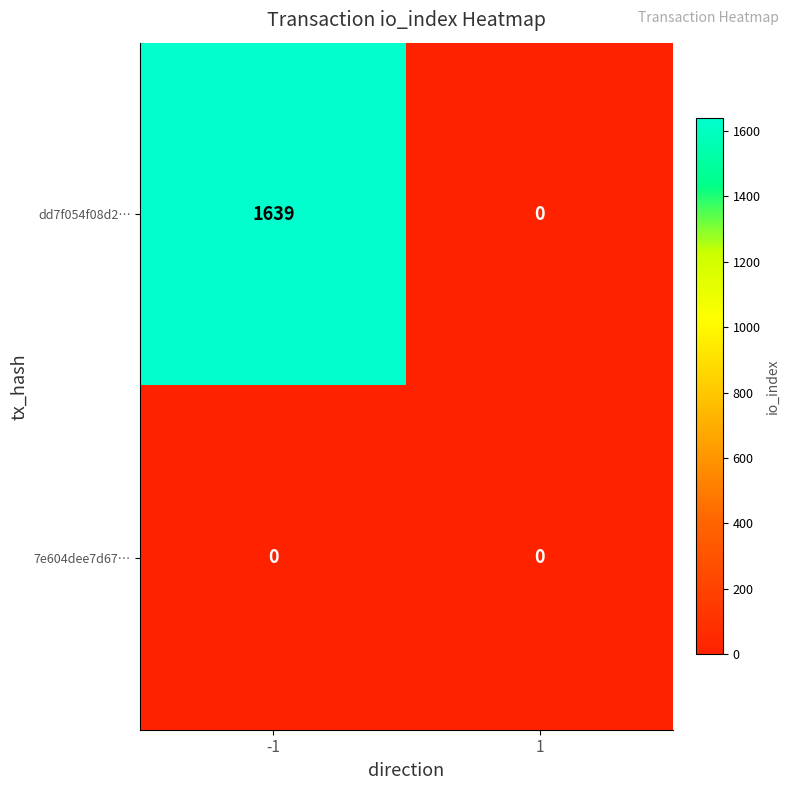

True or false: dd7f054f08d2… has a value of 1027 at -1.

False